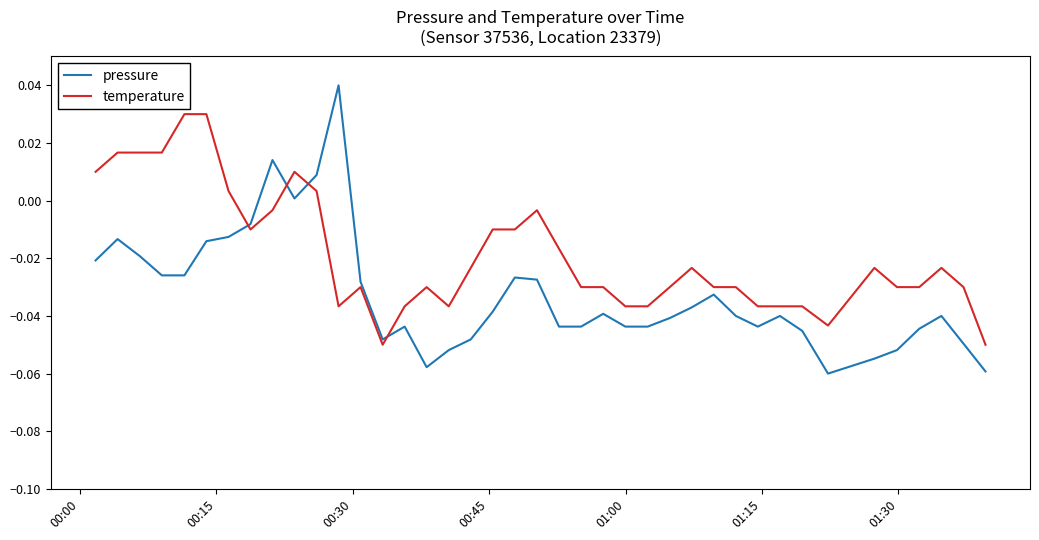

After their last crossing, which series has the higher values: pressure or temperature?

temperature